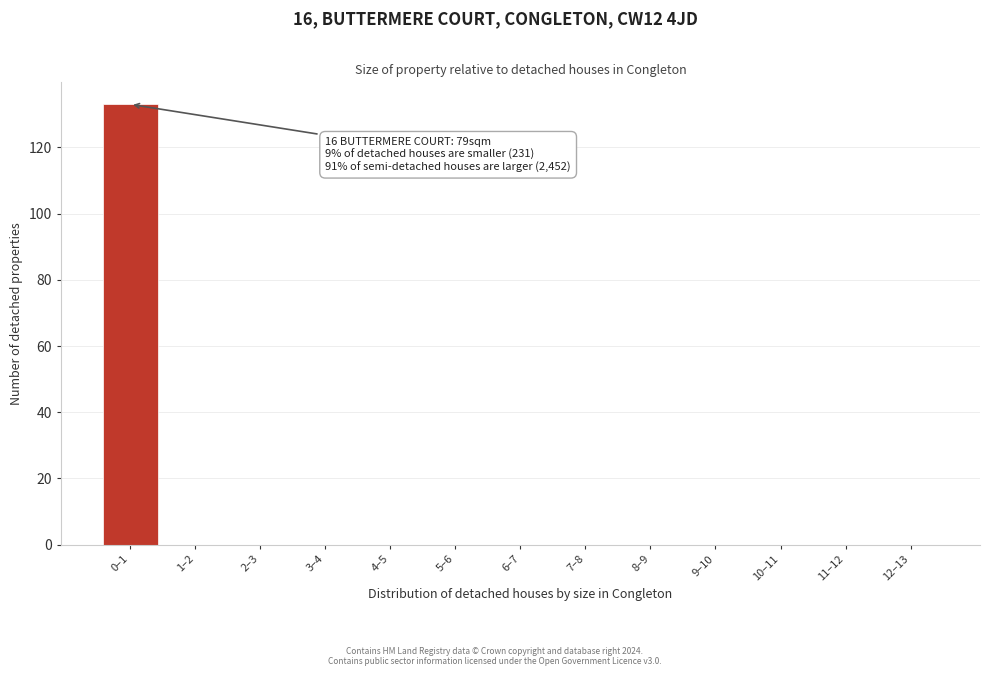

Reading left to right, transcribe all the data shown in this chart.

0–1=133	1–2=0	2–3=0	3–4=0	4–5=0	5–6=0	6–7=0	7–8=0	8–9=0	9–10=0	10–11=0	11–12=0	12–13=0